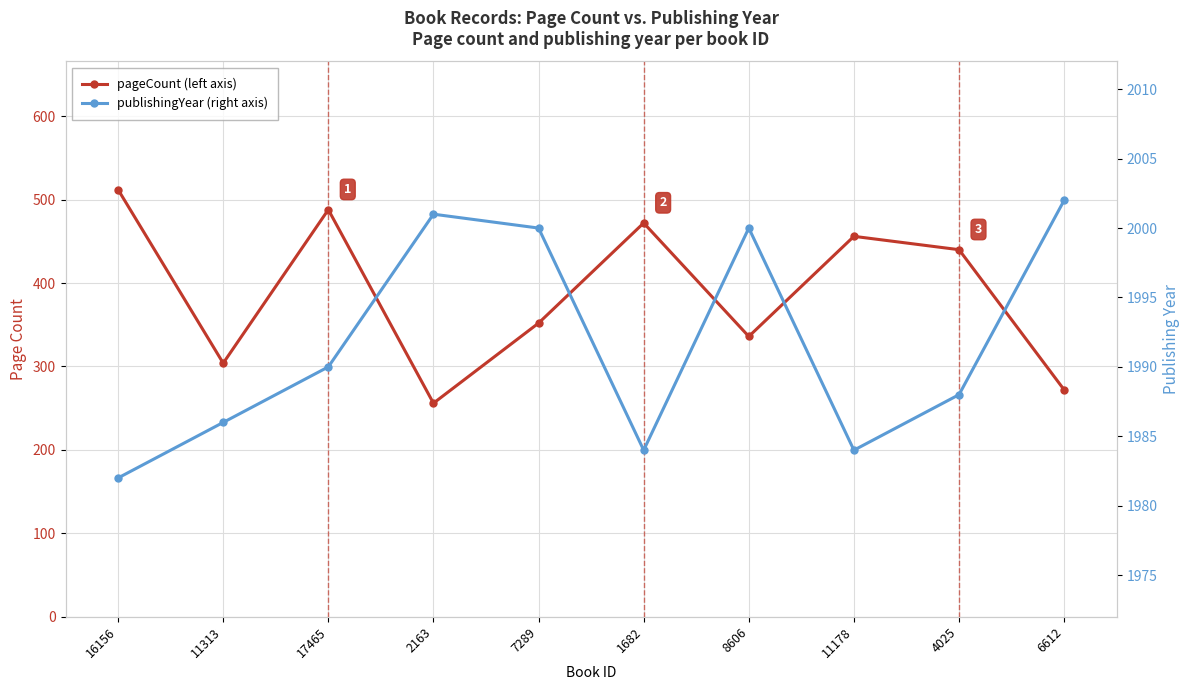

What is the value of the publishingYear point at the 7th from the left?

2000